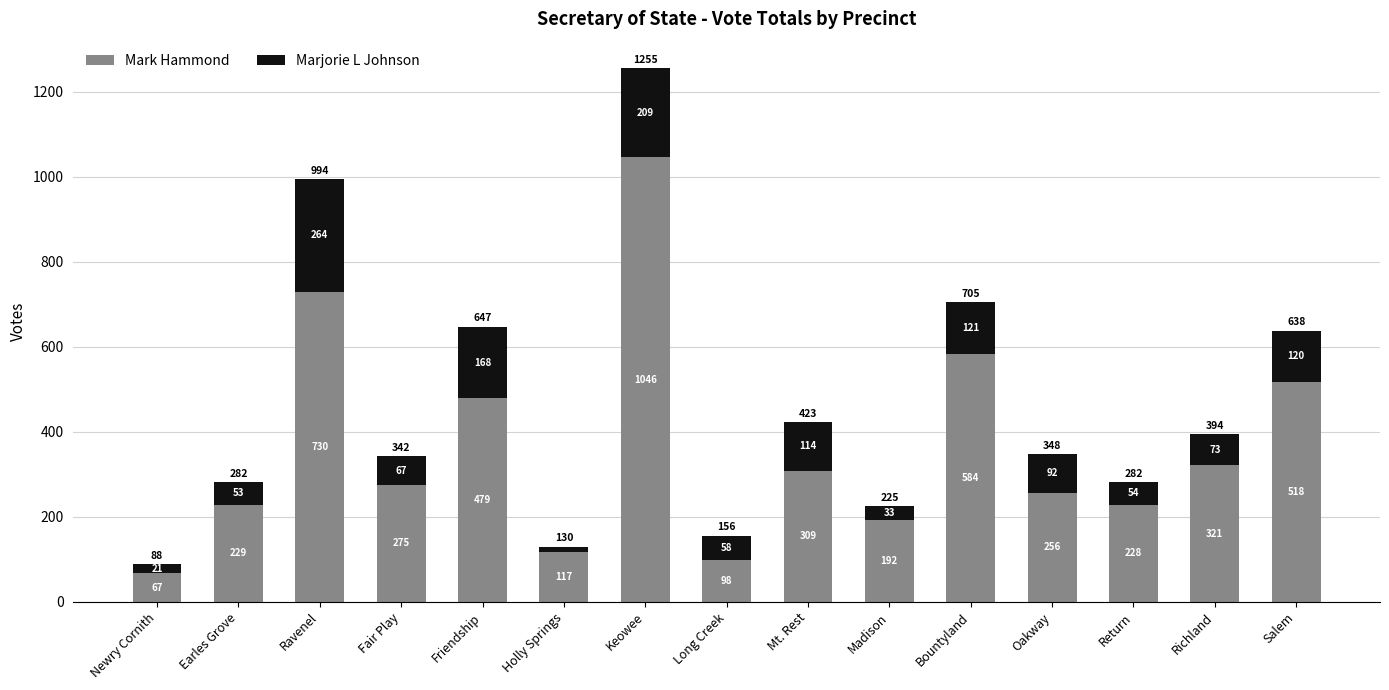

Reading left to right, transcribe the values for Mark Hammond.

67	229	730	275	479	117	1046	98	309	192	584	256	228	321	518